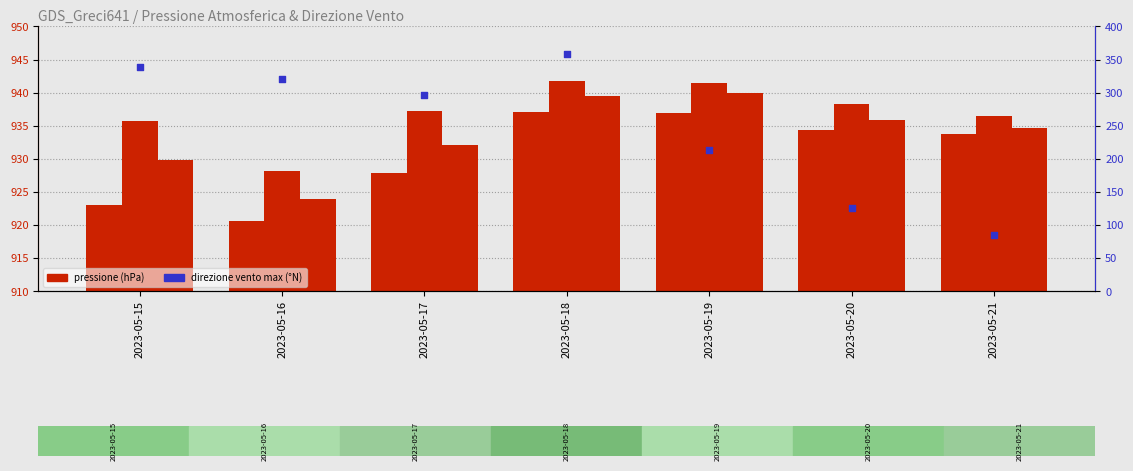

Which series contains the lowest Y value?

Direzione vento Max (°N)